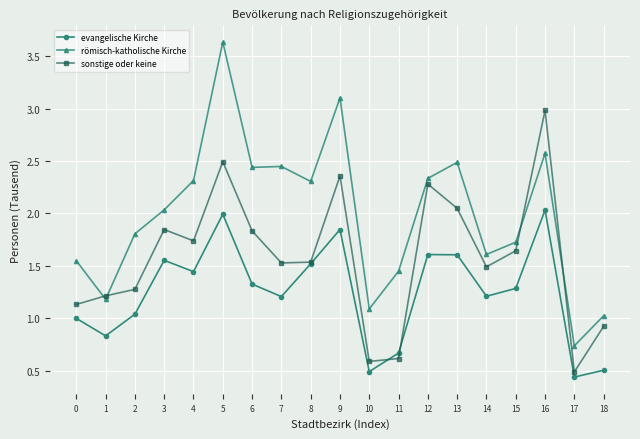

How many lines are shown in the chart?

3